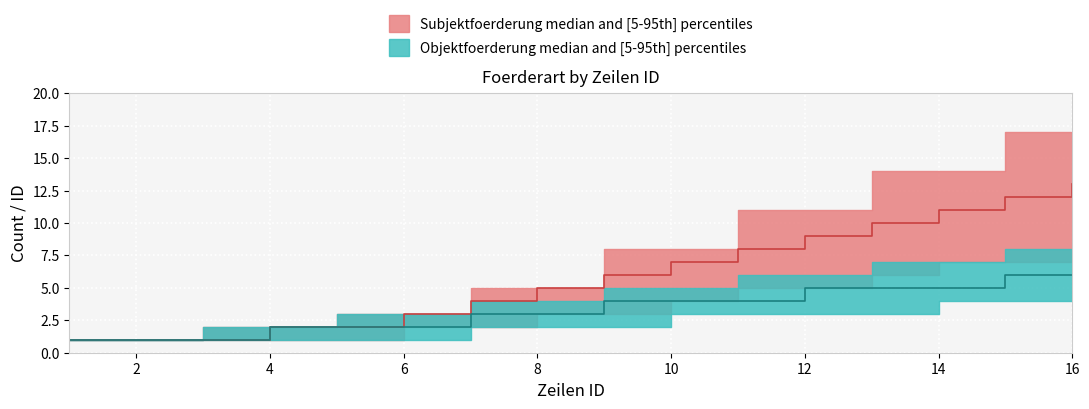

List the labels in order of Objektfoerderung_lower value, smallest first.

1, 2, 3, 4, 5, 6, 7, 8, 9, 10, 11, 12, 13, 14, 15, 16